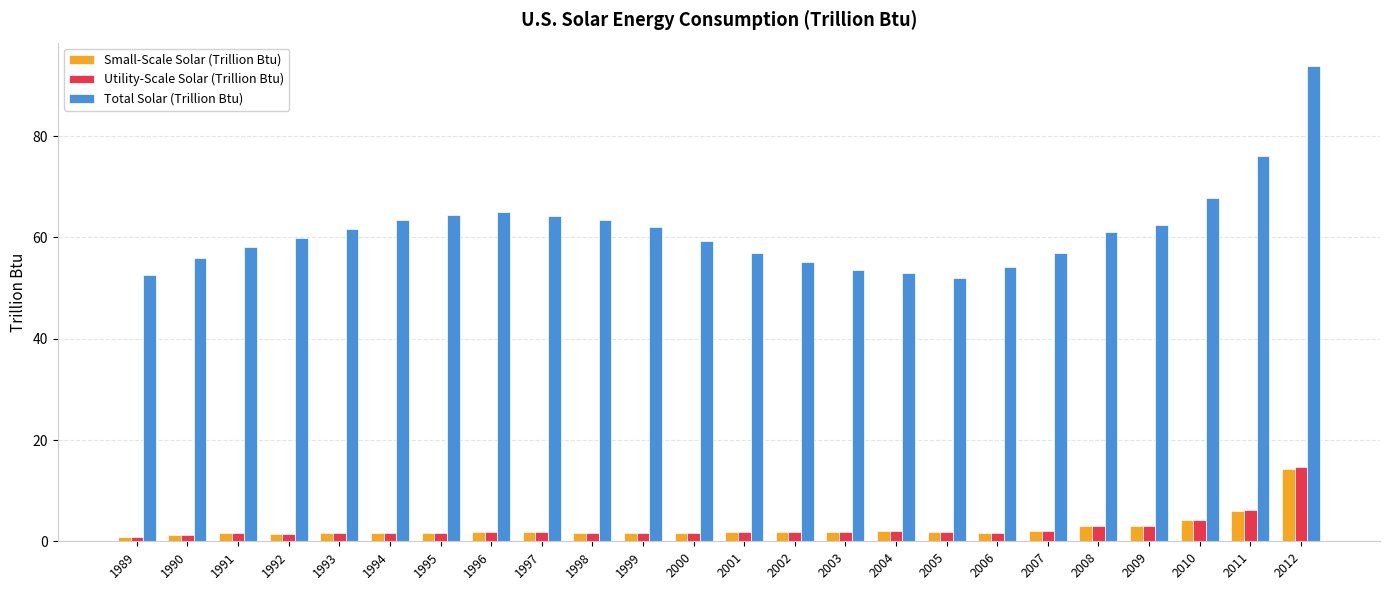

The Total Solar (Trillion Btu) series shows 65.1 at 1996. True or false?

True